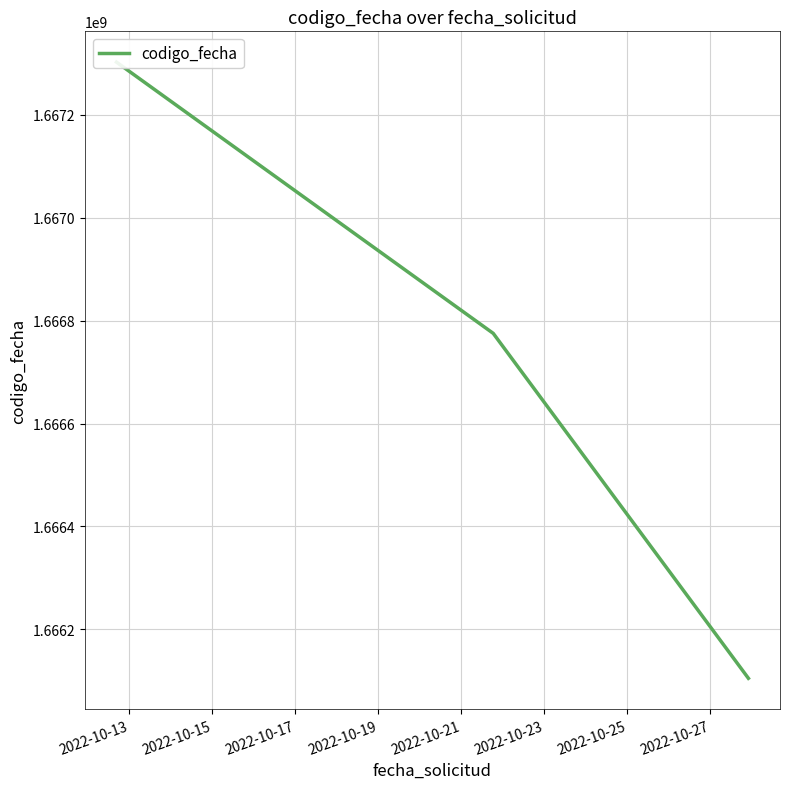

Which has a higher value, 2022-10-13 or 2022-10-15?

2022-10-13